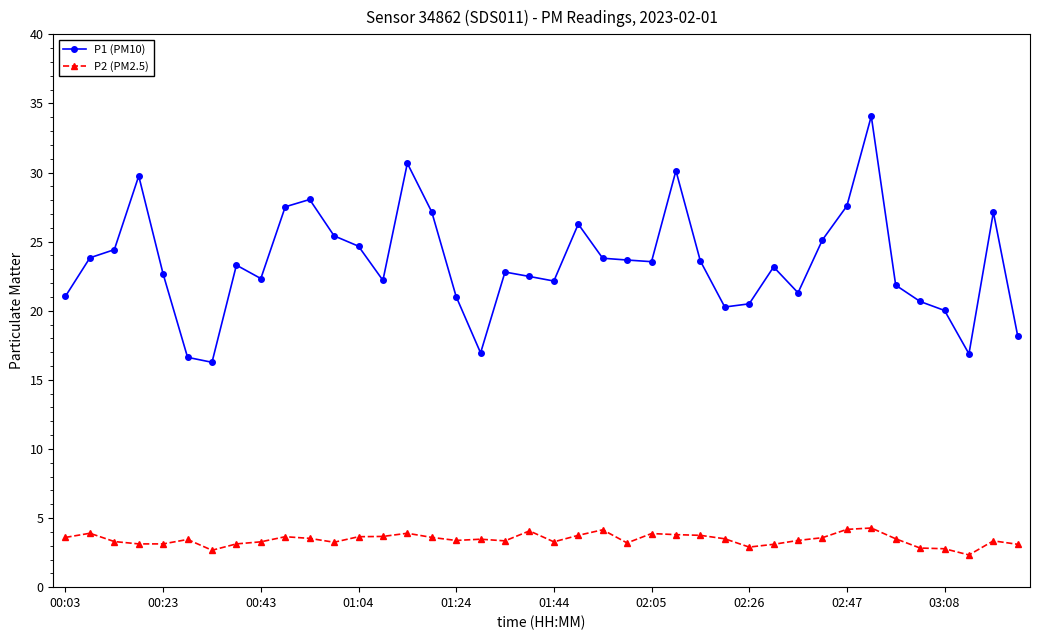

In P1 (PM10), how many points are lower than both neighbors (excluding endpoints)?

9